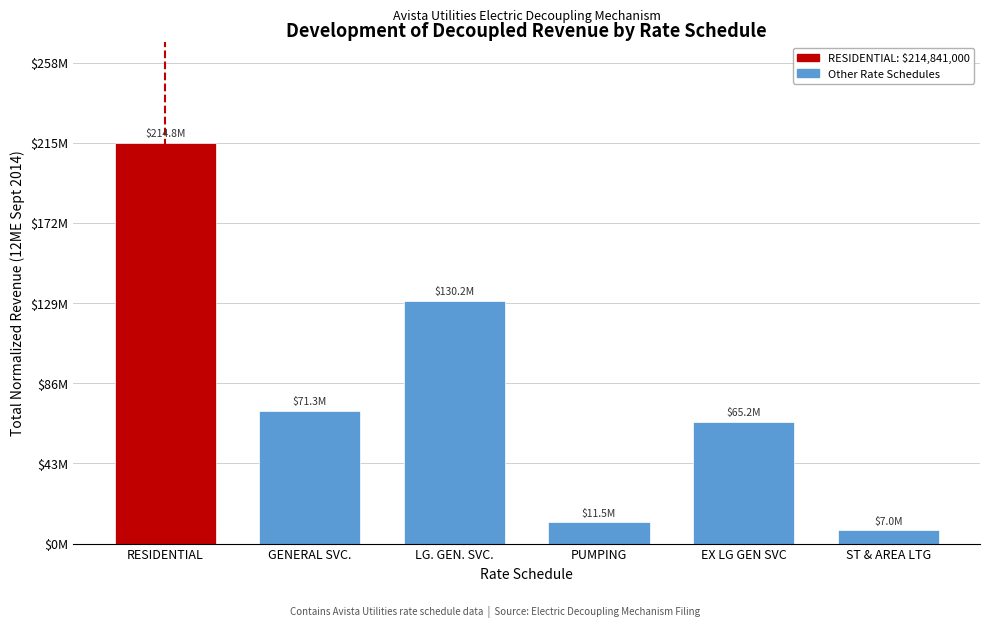

Are the bars horizontal?

No